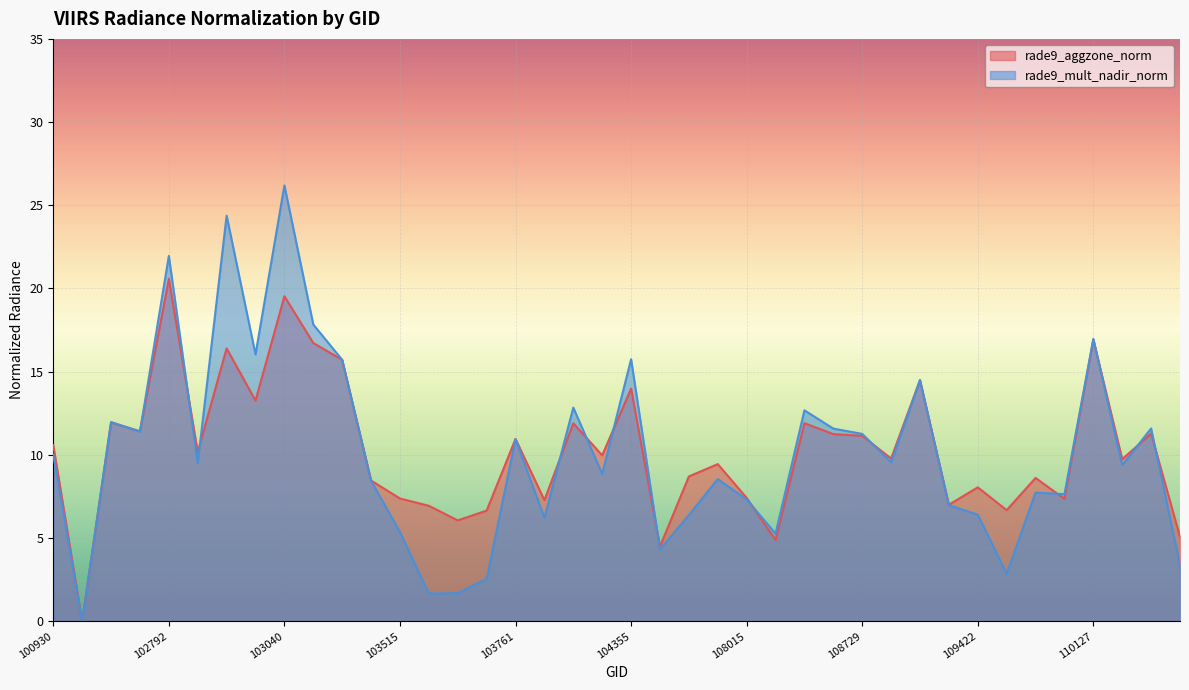

What is the maximum value for rade9_mult_nadir_norm?

26.2